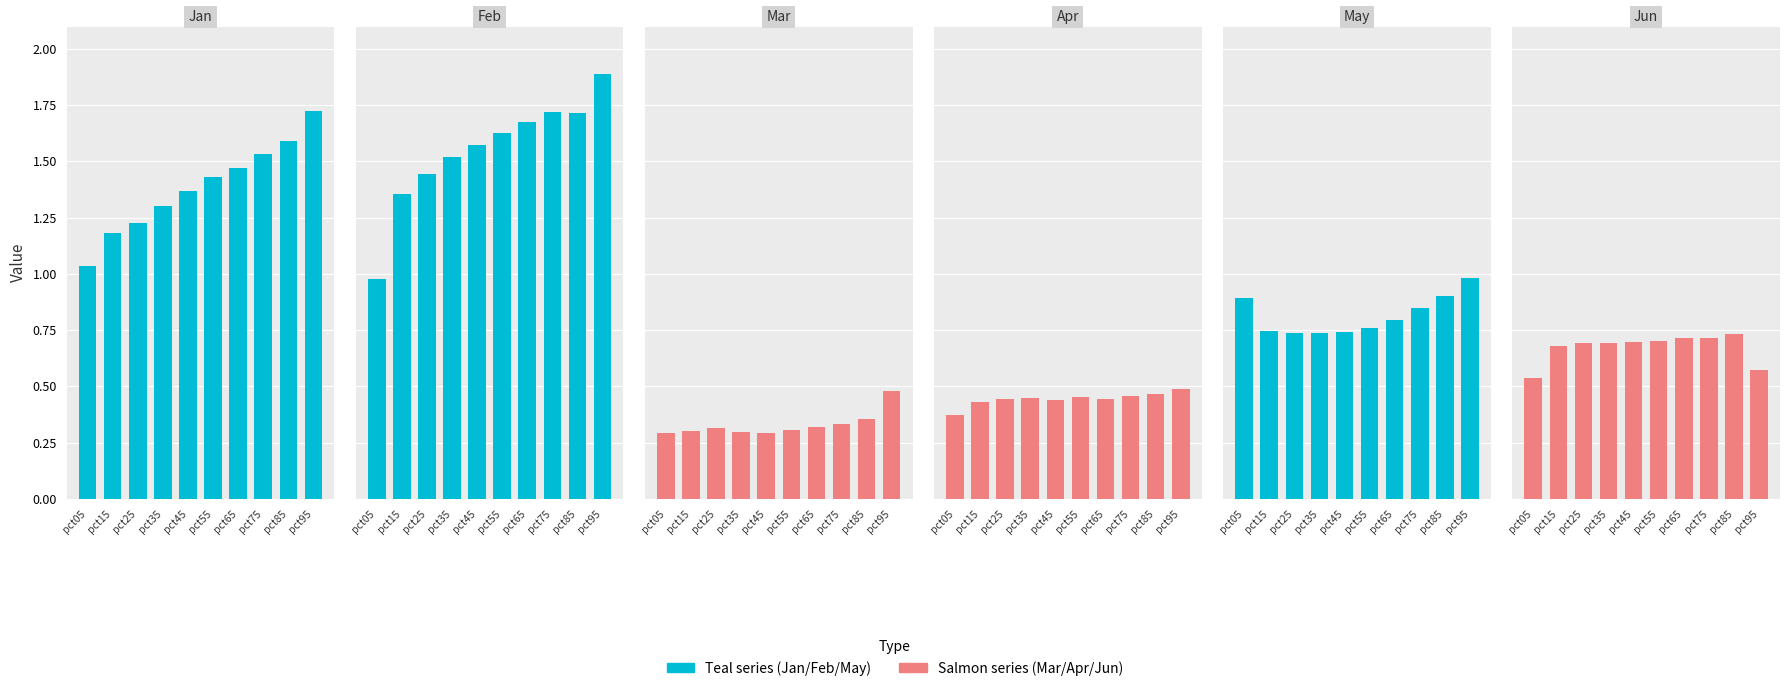

What is the highest value of the May series?

1.0